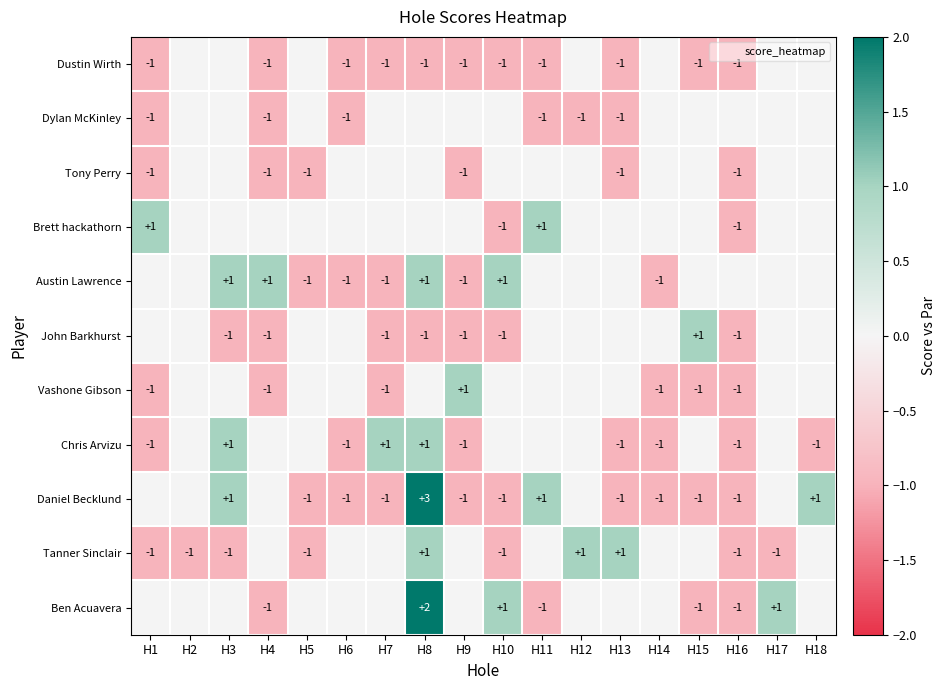

Which series has the widest spread of values?

Daniel Becklund